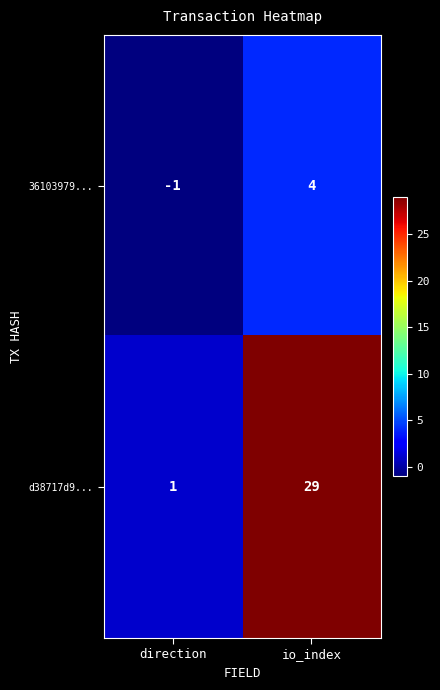

Where is 36103979... nearest to the value 1?

direction